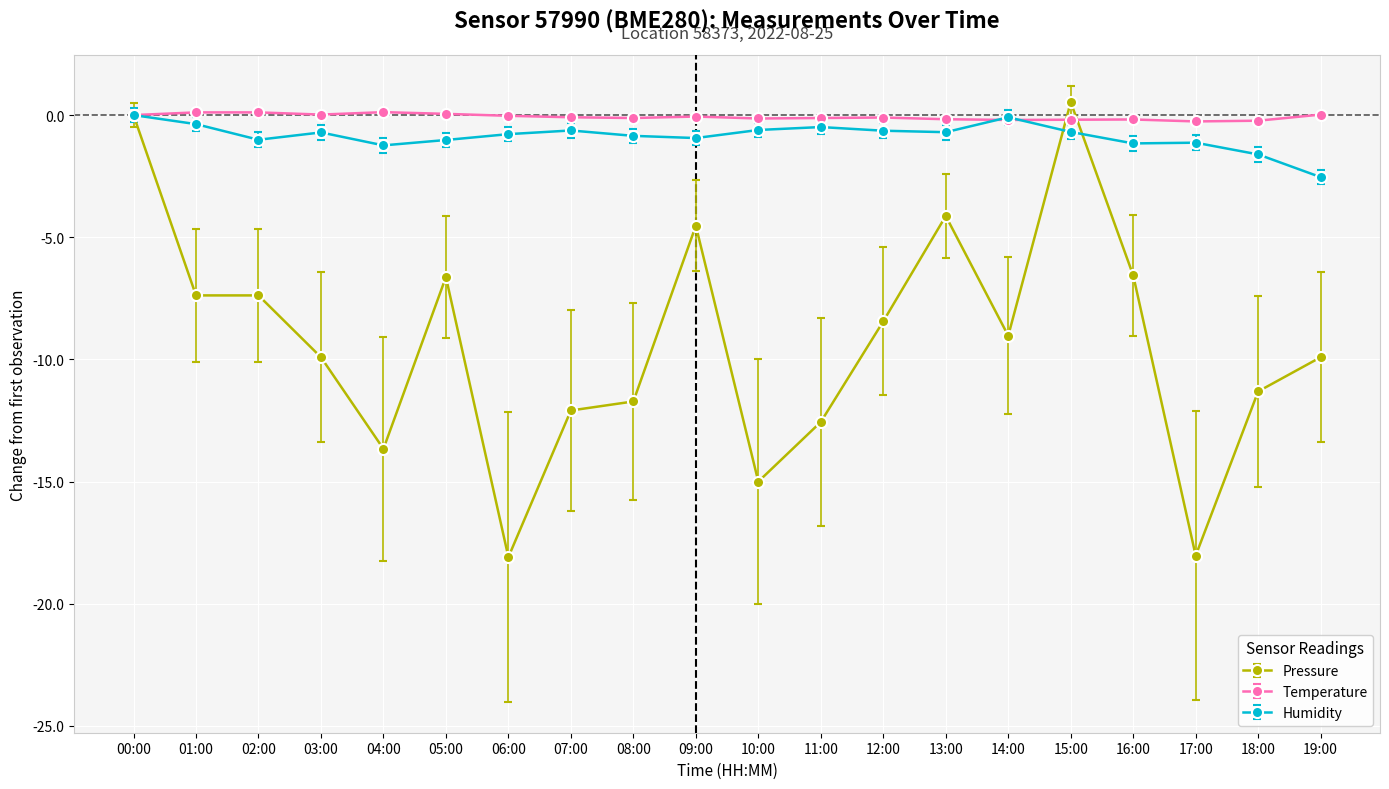

What is the label of the 4th point from the left?

03:00